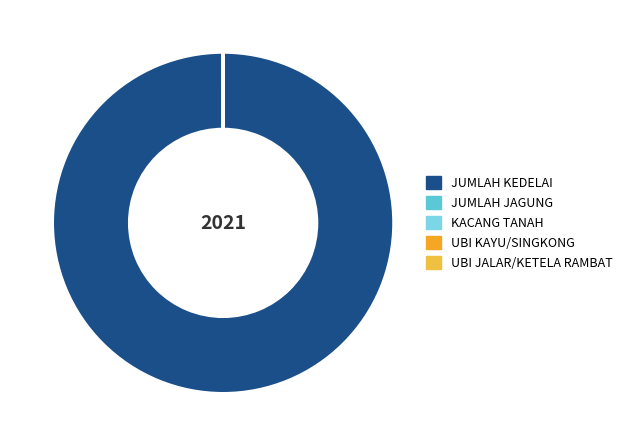

True or false: JUMLAH JAGUNG accounts for 0% of the total.

True